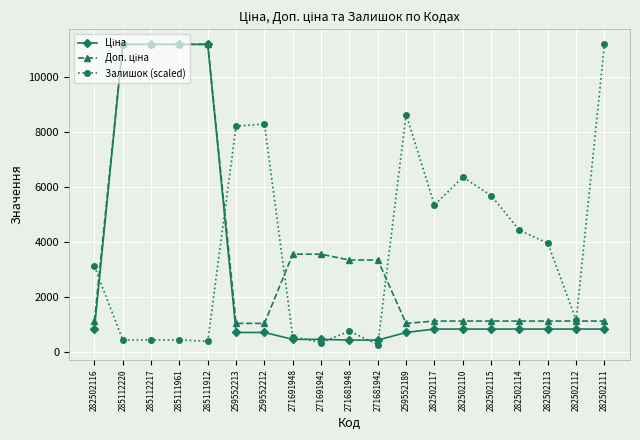

Which series has the largest range (max minus min)?

Залишок (scaled)